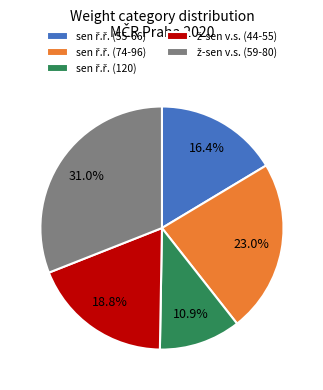

Does any single category account for the majority?

No